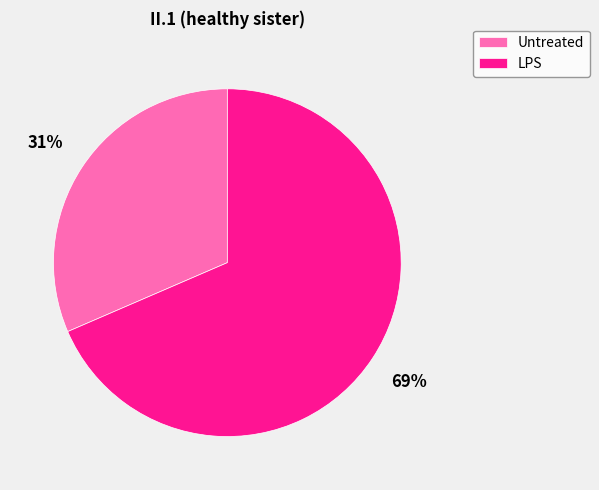

Which slice is the smallest?

Untreated